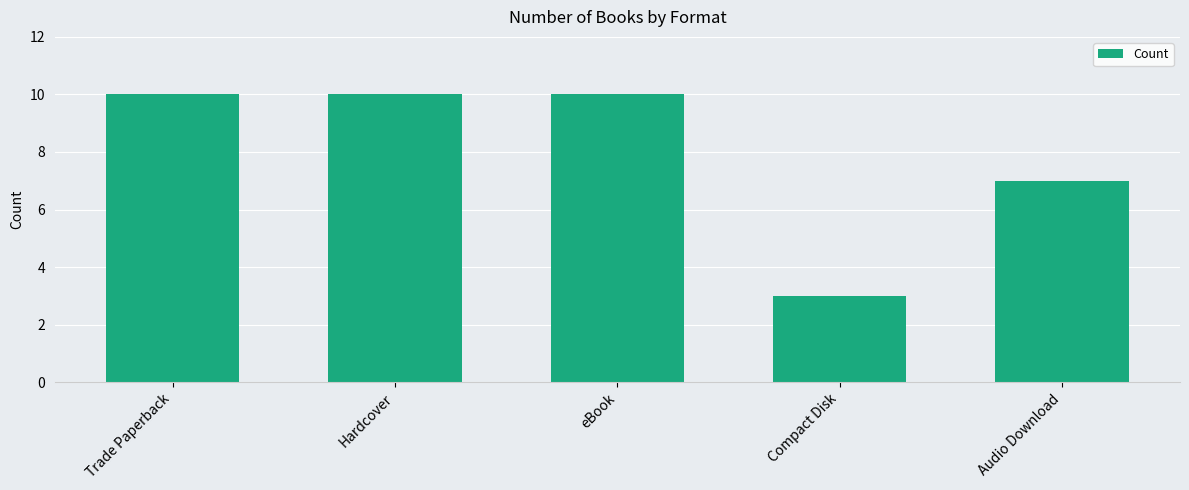

What is the greatest value displayed?

10